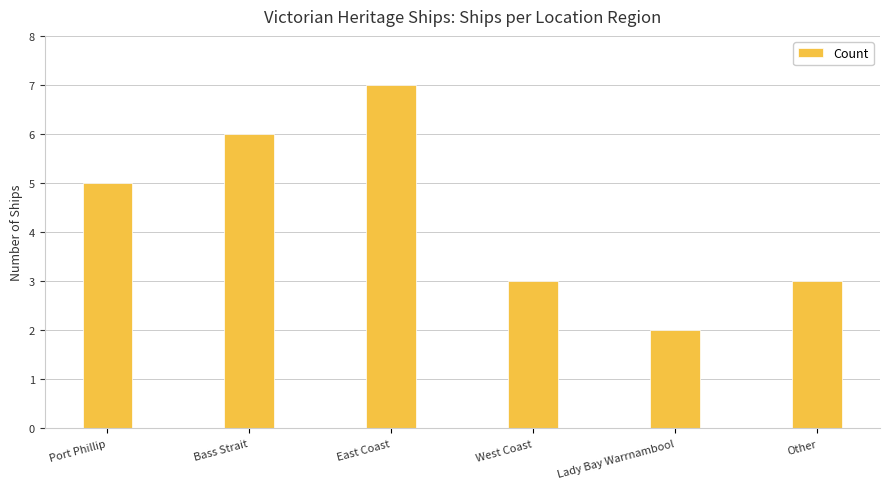

What is the label of the 2nd bar from the right?

Lady Bay Warrnambool